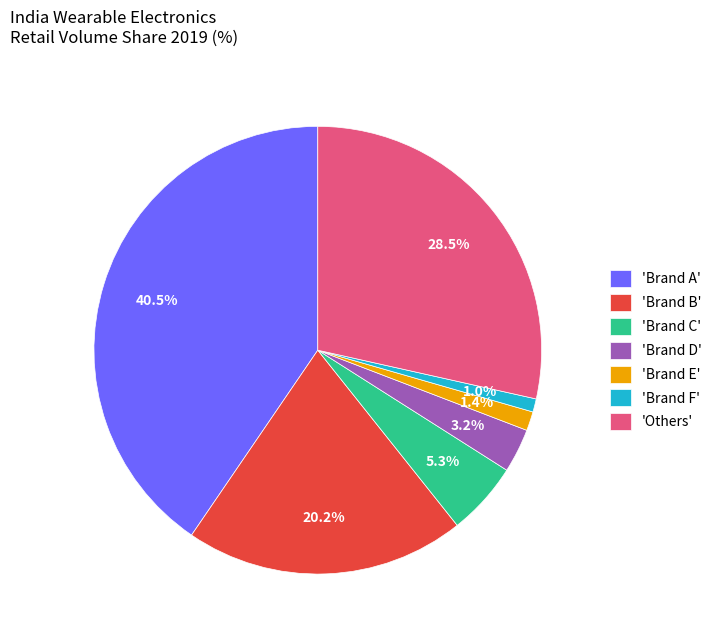

How many segments does this pie chart have?

7